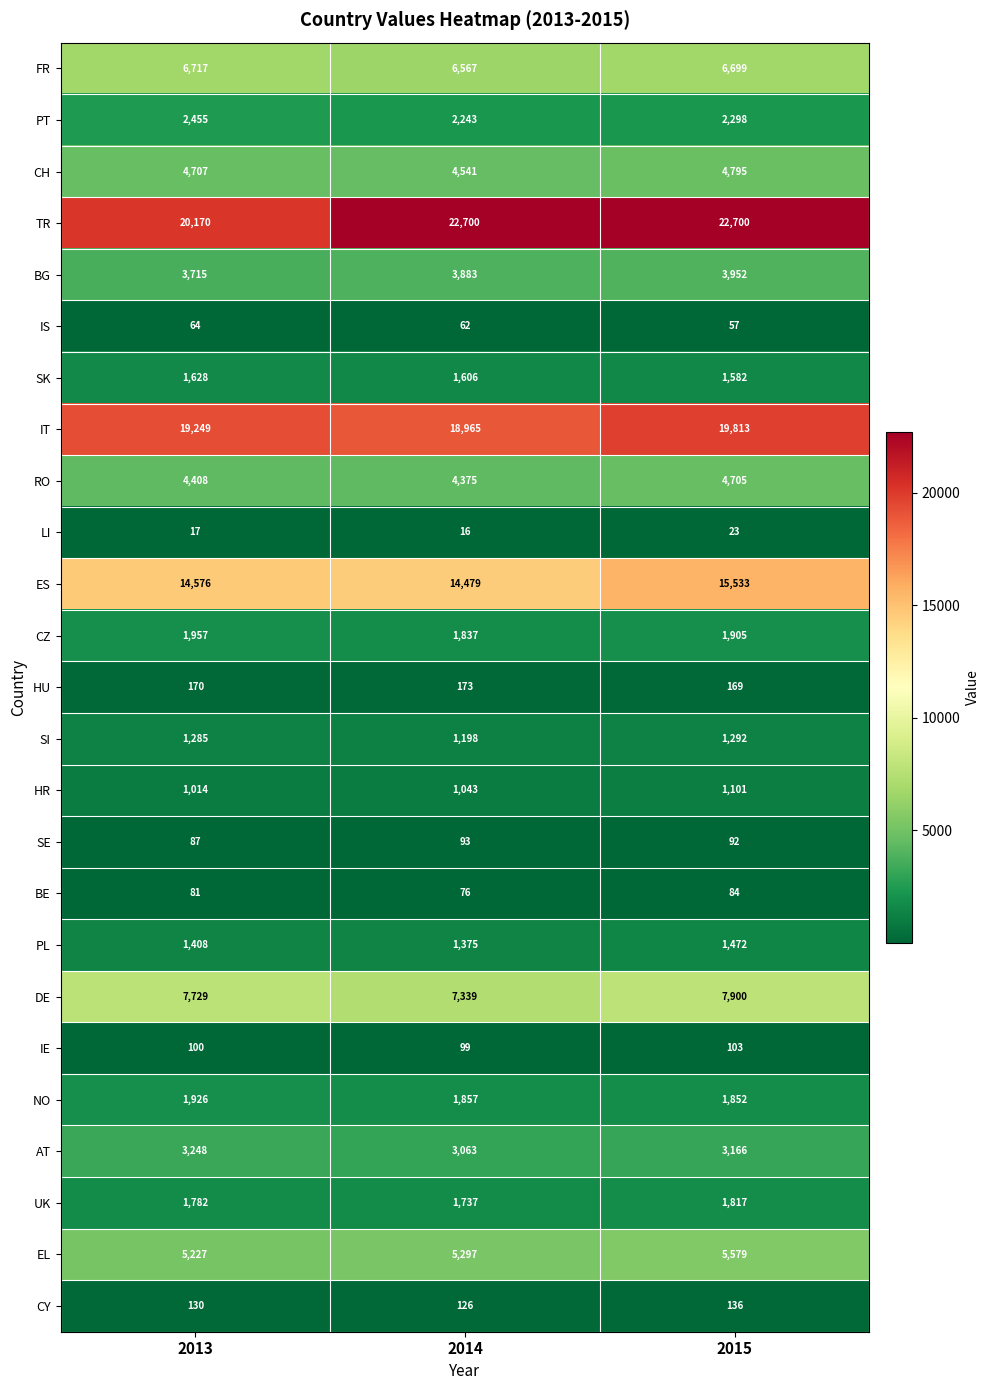

List the series in order of their peak value, highest first.

TR, IT, ES, DE, FR, EL, CH, RO, BG, AT, PT, CZ, NO, UK, SK, PL, SI, HR, HU, CY, IE, SE, BE, IS, LI